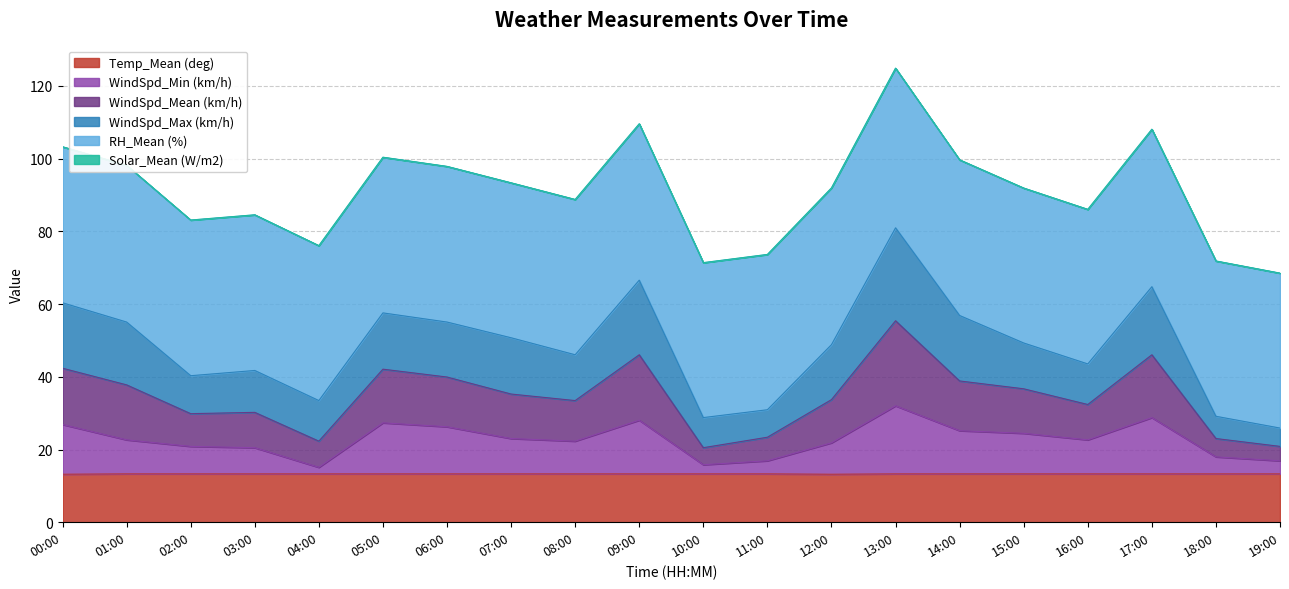

Where is WindSpd_Min (km/h) nearest to the value 23?

07:00